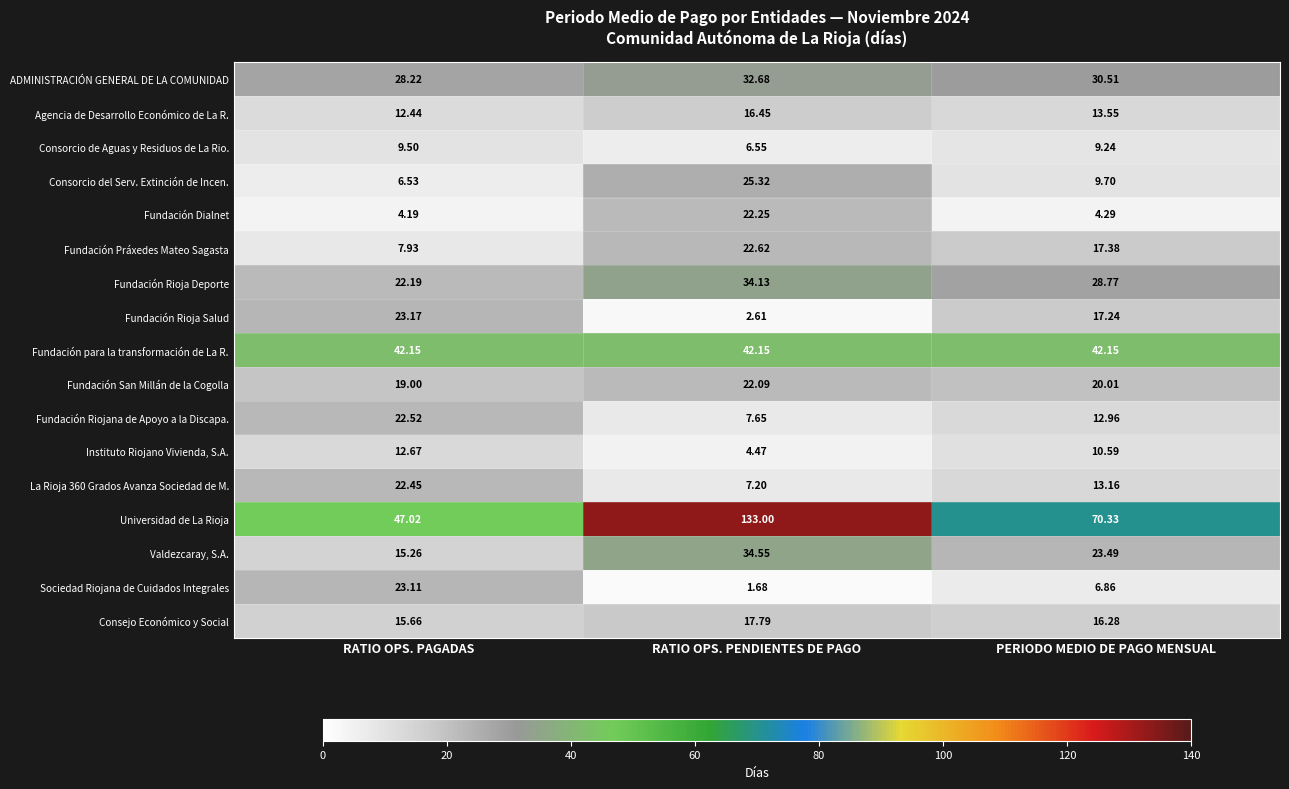

Where does the Instituto Riojano Vivienda, S.A. series first go above 10?

RATIO OPS. PAGADAS